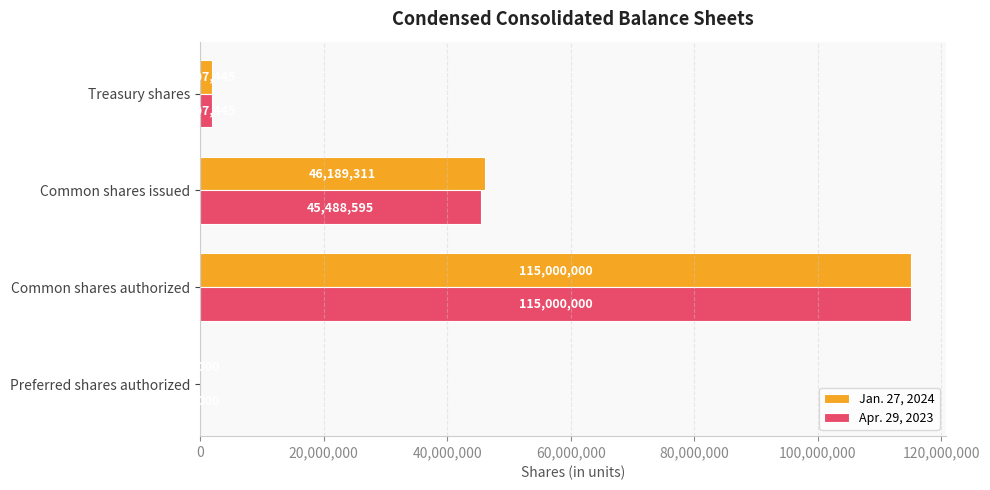

The value of Jan. 27, 2024 at Common shares authorized is 115000000. True or false?

True